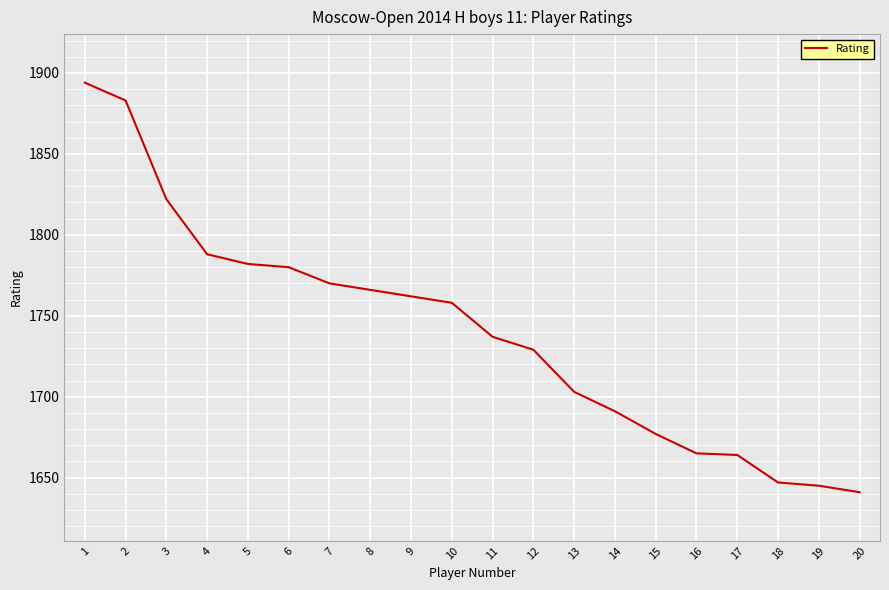

Approximately how many times larger is the value at 5 compared to 17?

1.1